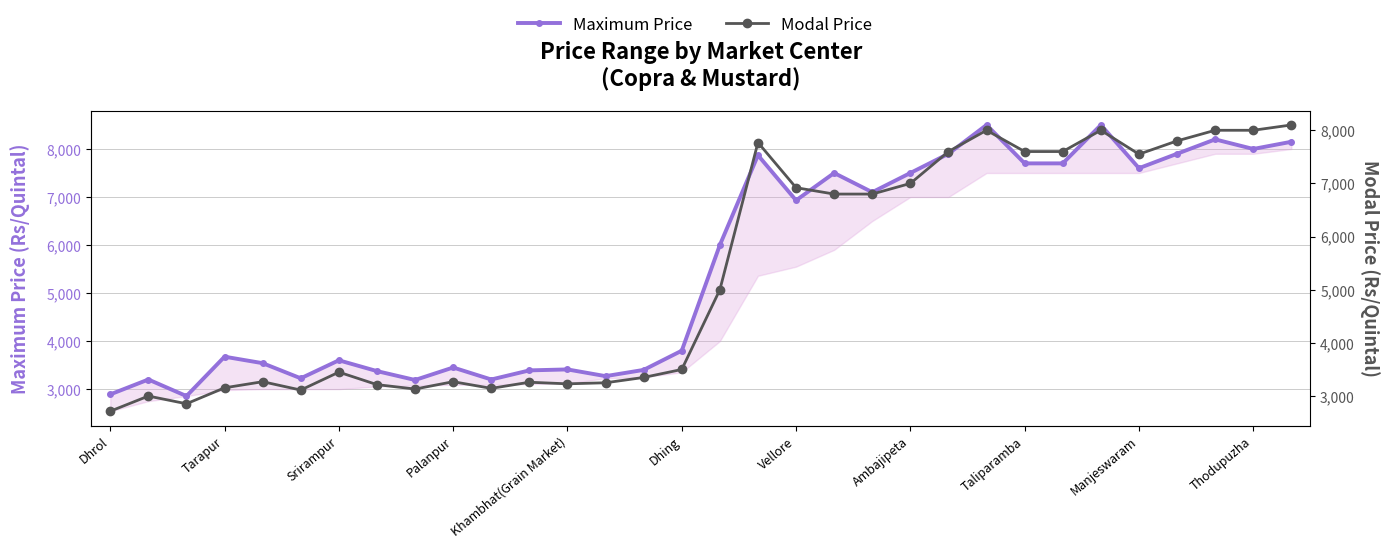

What are all the series names shown in the legend?

Maximum Price, Modal Price